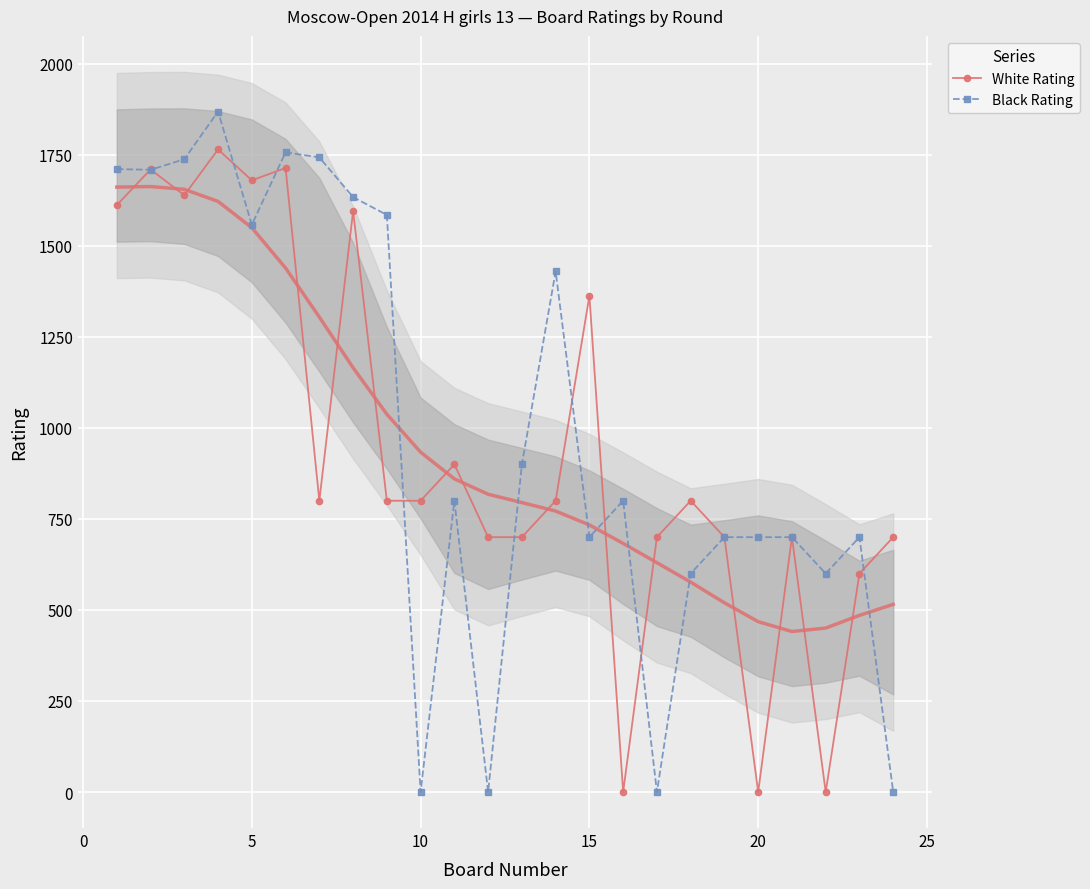

How many lines are shown in the chart?

2